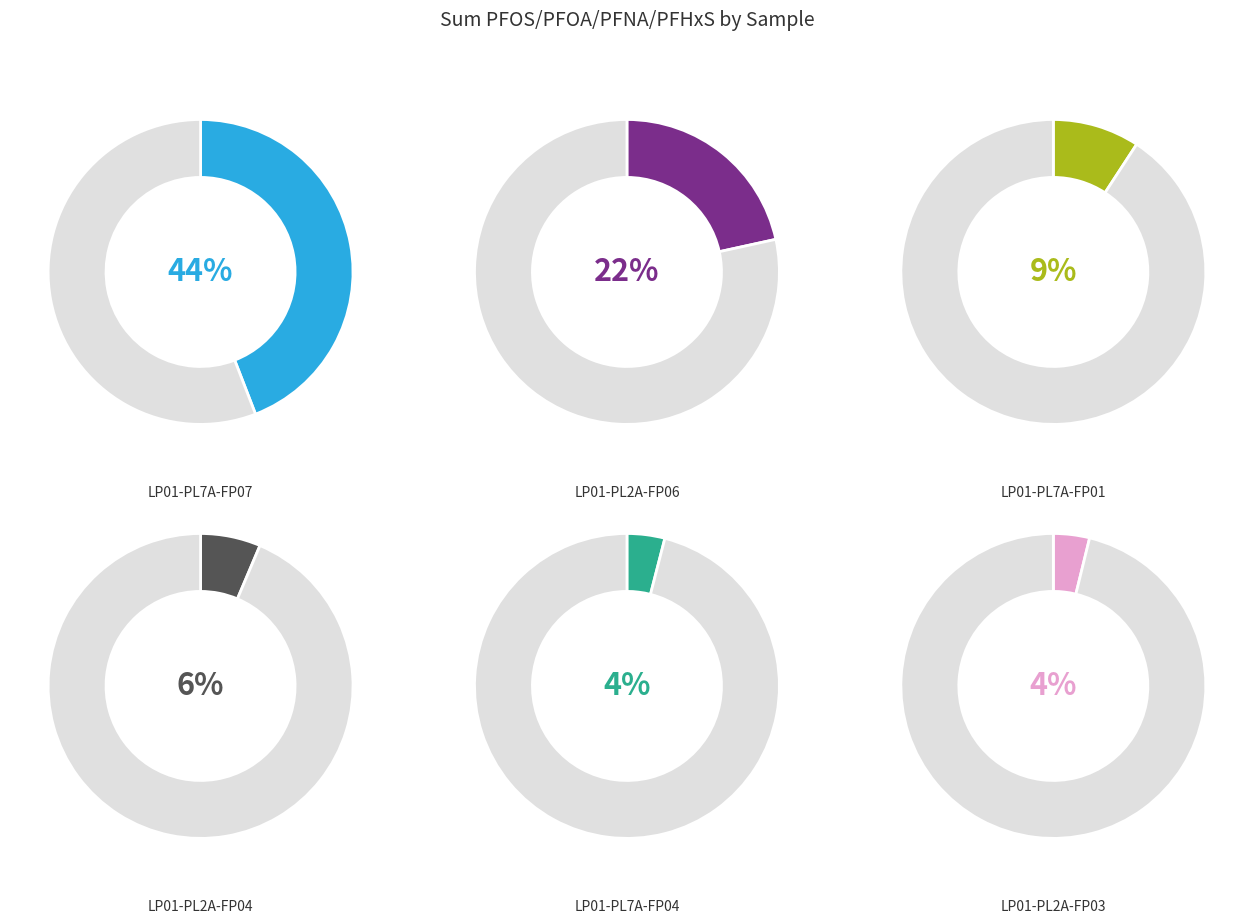

Which category has the biggest portion of the pie?

LP01-PL7A-FP07